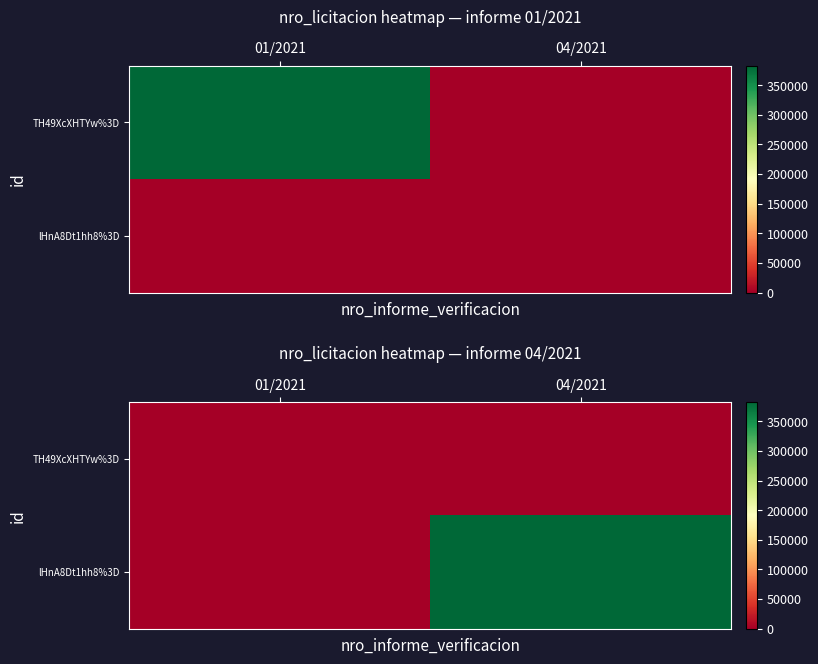

Count the lHnA8Dt1hh8%3D values in the range 0 to 382840.

2